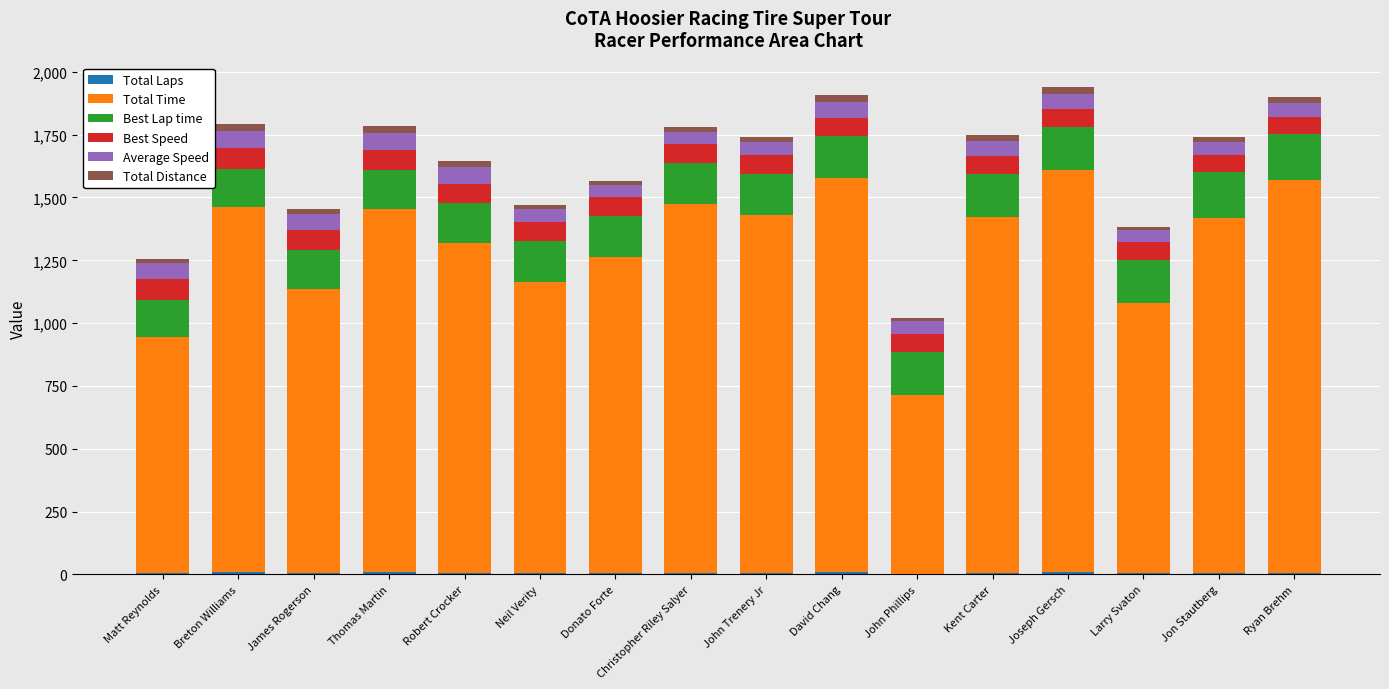

What is the label of the 2nd bar from the left?

Breton Williams